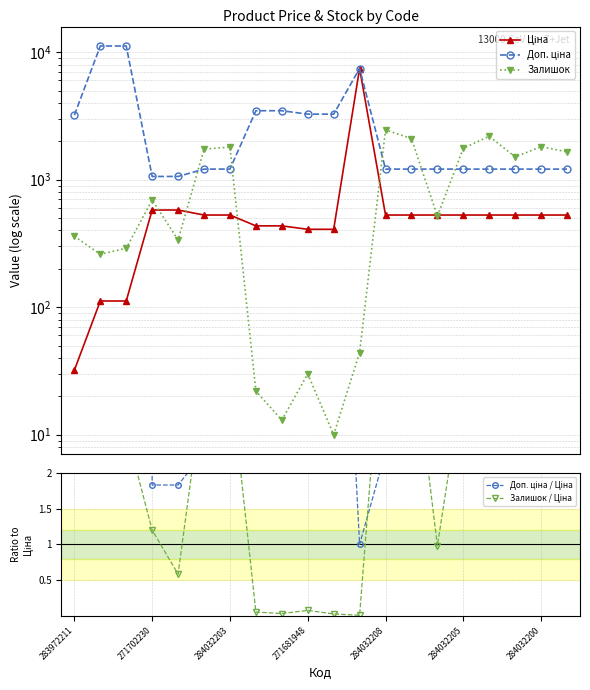

What is the difference between the highest and lowest values at 7?

3474.0